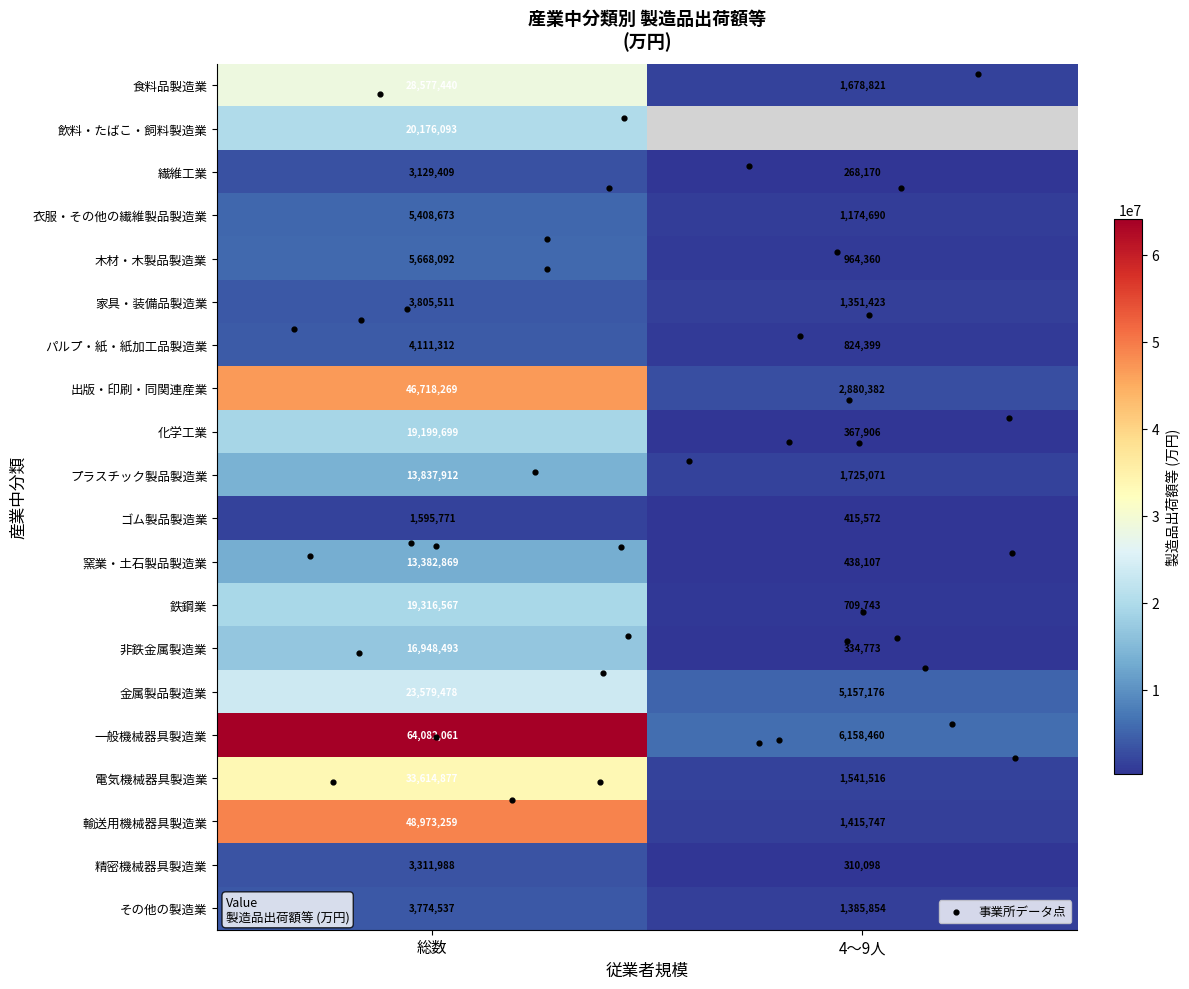

Which label corresponds to the largest value in the chart?

総数